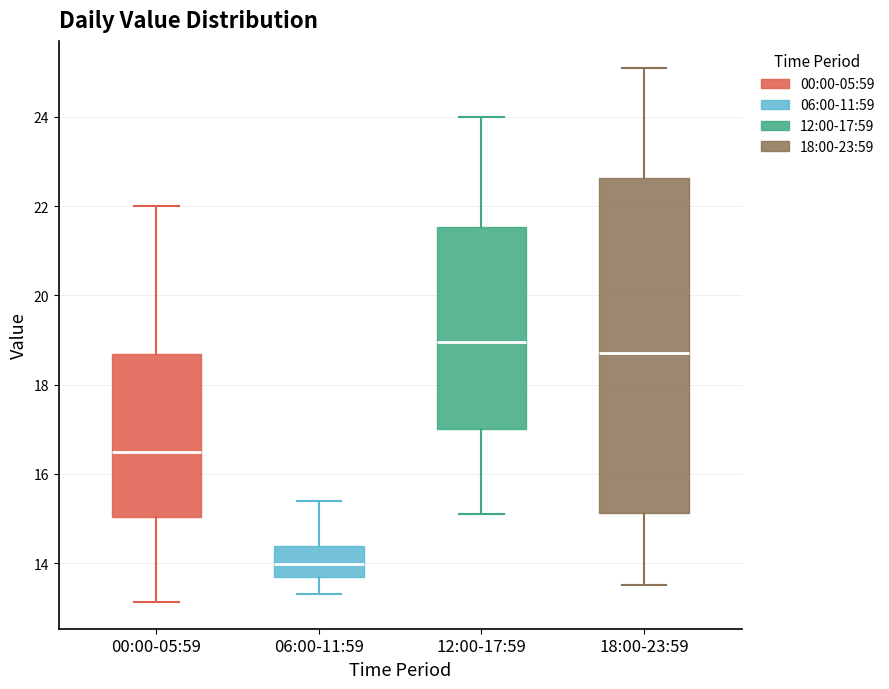

Reading left to right, read every box against the y-axis: the position of its median line, the range the box covers, and the ends of its whiskers. The values are not printed on the chart, so give them approximately, as read against the axis.

00:00-05:59: median 16.6, box 15.0 to 18.6, whiskers 13.2 to 22.0
06:00-11:59: median 14.0, box 13.6 to 14.4, whiskers 13.4 to 15.4
12:00-17:59: median 19.0, box 17.0 to 21.6, whiskers 15.2 to 24.0
18:00-23:59: median 18.8, box 15.2 to 22.6, whiskers 13.6 to 25.2